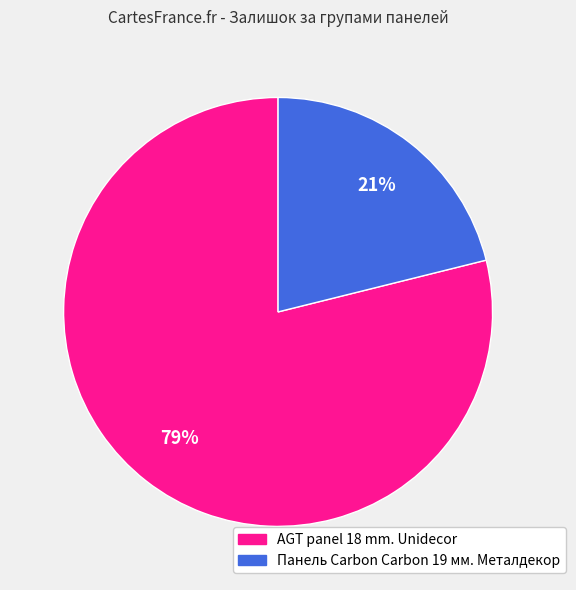

Is there a majority slice in this chart?

Yes